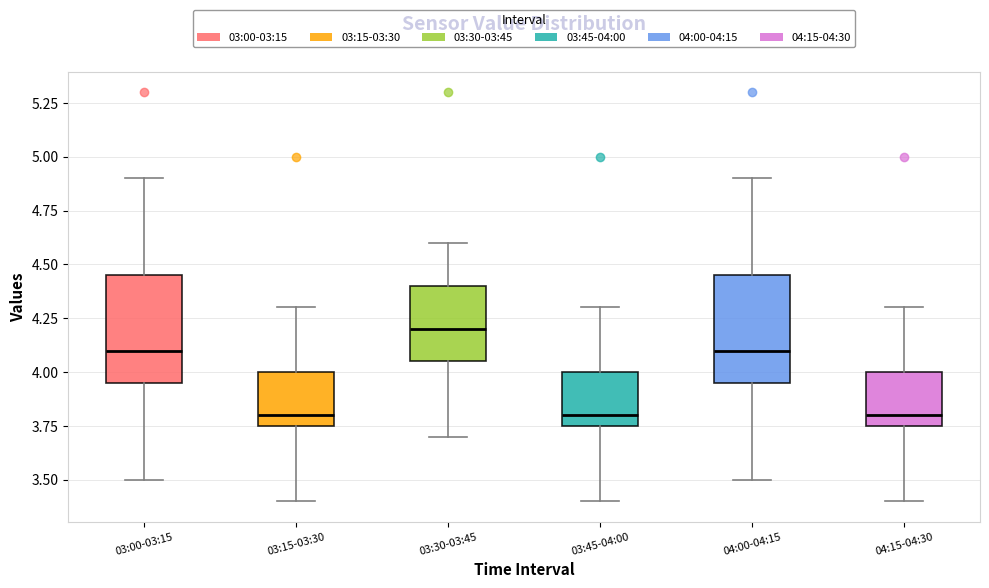

Reading left to right, read every box against the y-axis: the position of its median line, the range the box covers, and the ends of its whiskers. The values are not printed on the chart, so give them approximately, as read against the axis.

03:00-03:15: median 4.10, box 3.95 to 4.45, whiskers 3.50 to 4.90
03:15-03:30: median 3.80, box 3.75 to 4.00, whiskers 3.40 to 4.30
03:30-03:45: median 4.20, box 4.05 to 4.40, whiskers 3.70 to 4.60
03:45-04:00: median 3.80, box 3.75 to 4.00, whiskers 3.40 to 4.30
04:00-04:15: median 4.10, box 3.95 to 4.45, whiskers 3.50 to 4.90
04:15-04:30: median 3.80, box 3.75 to 4.00, whiskers 3.40 to 4.30